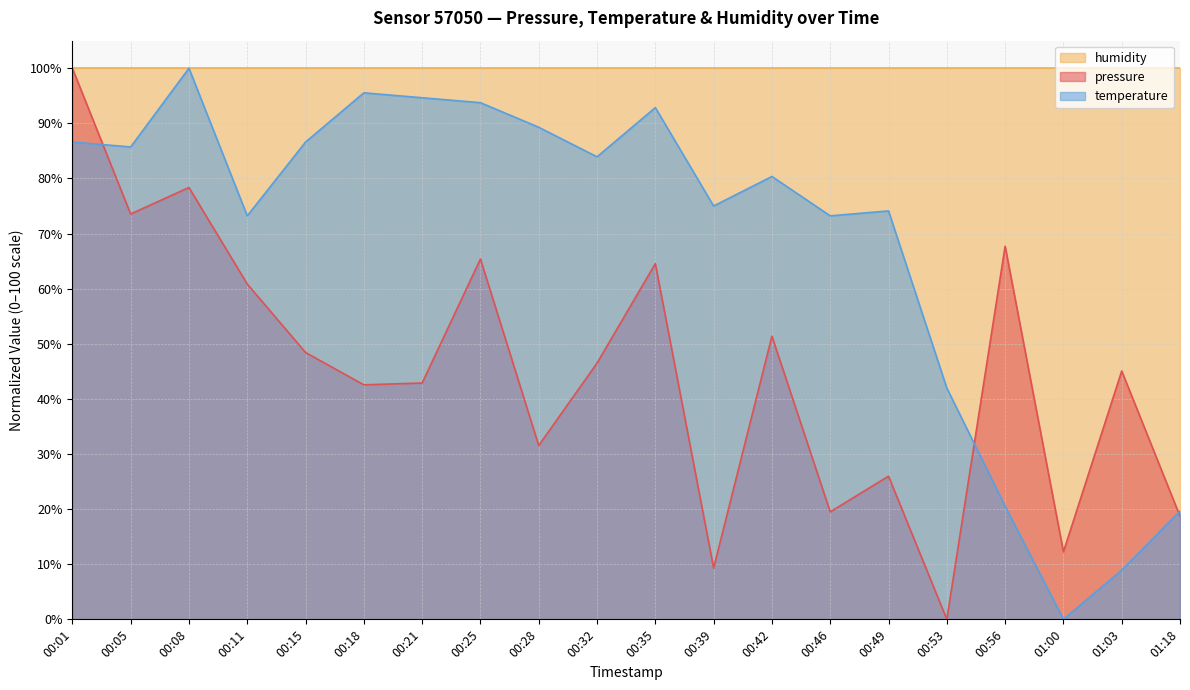

Between which two adjacent categories do pressure and temperature first intersect?

00:01 and 00:05